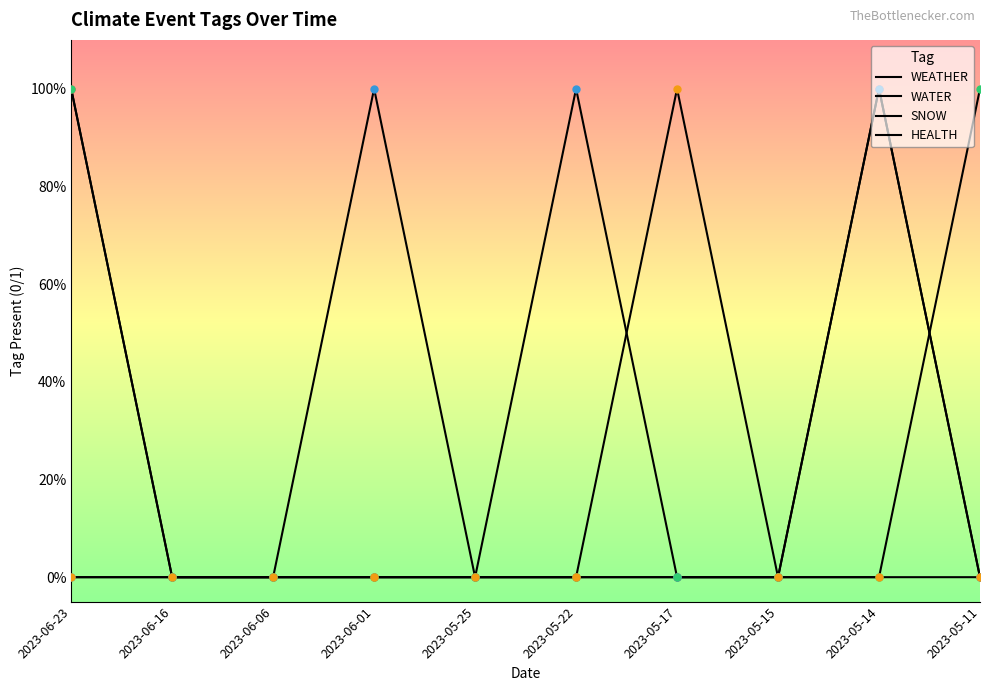

Does the chart display data point markers on the line(s)?

No